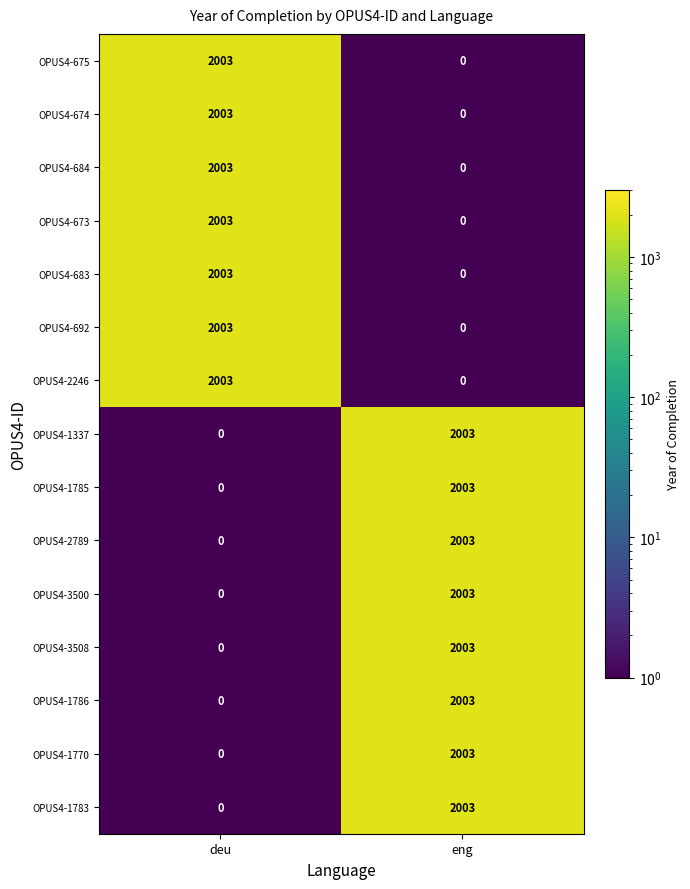

Is the value of OPUS4-3500 at deu greater than the value of OPUS4-683 at deu?

No